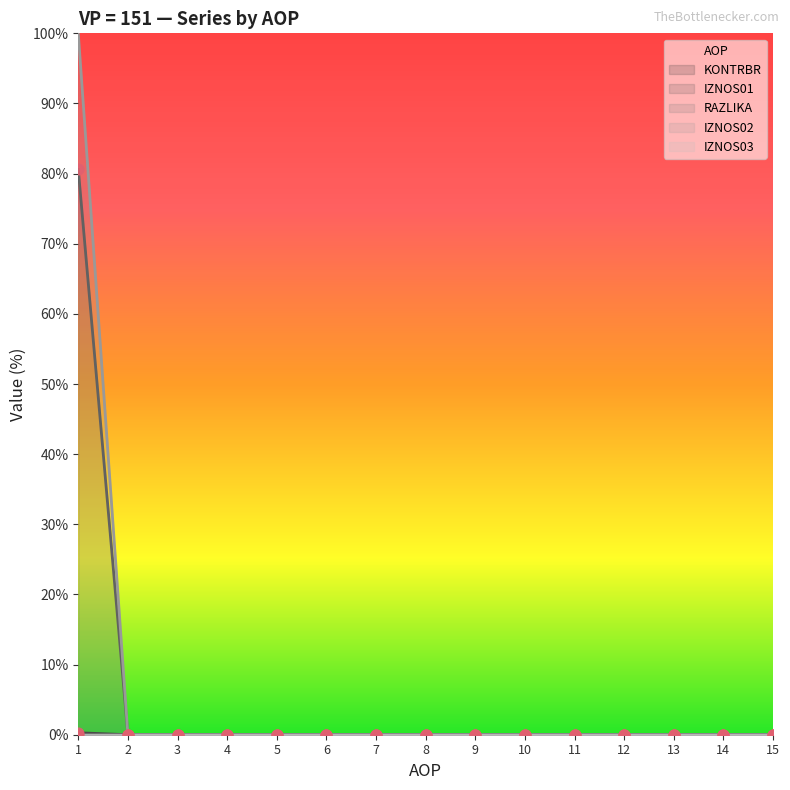

Which series contains the lowest Y value?

KONTRBR